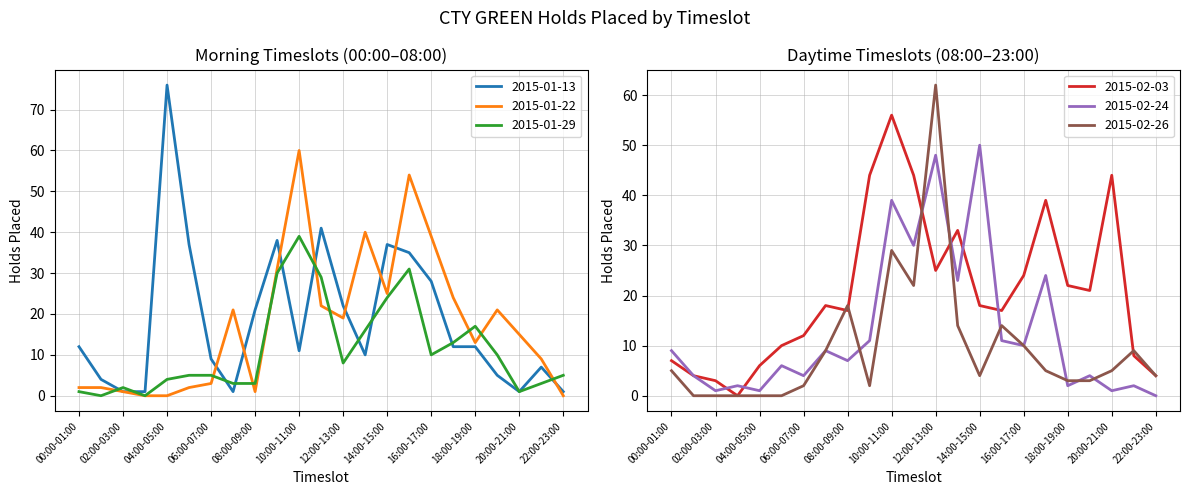

What position from the left is 10:00-11:00?

11